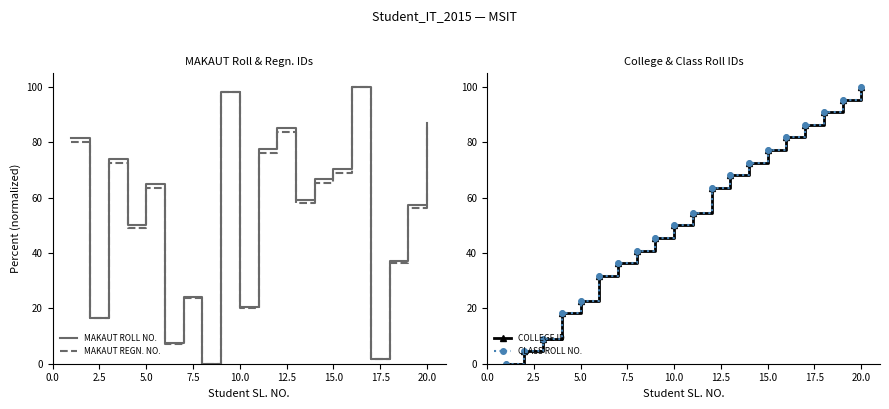

What is the average value of the CLASS ROLL NO. series?

52.5